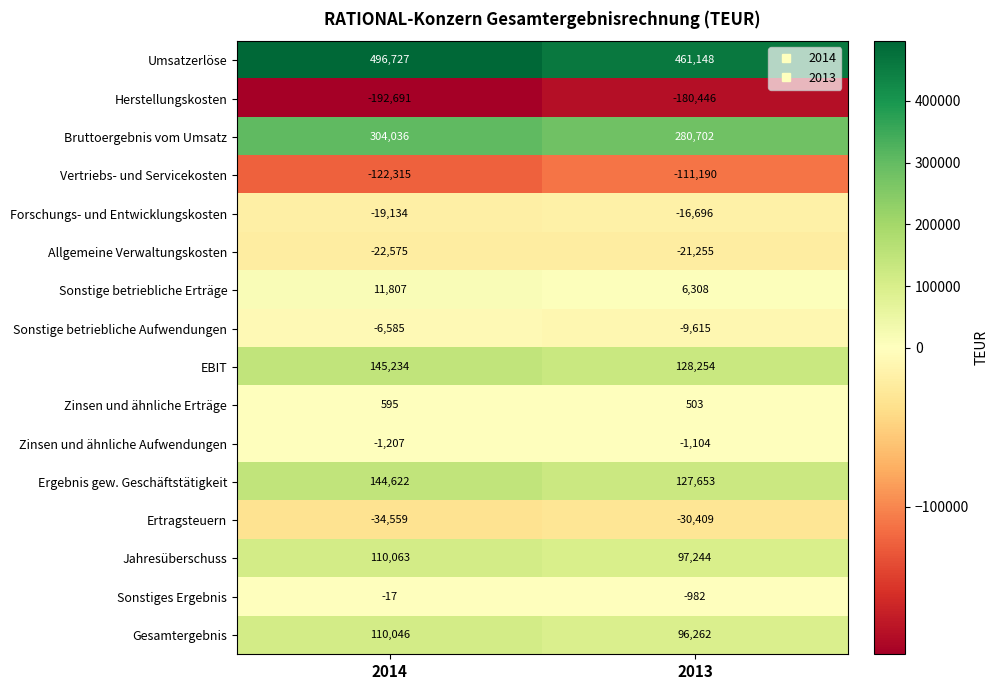

What is the difference between the Ergebnis gew. Geschäftstätigkeit values at 2014 and 2013?

16969